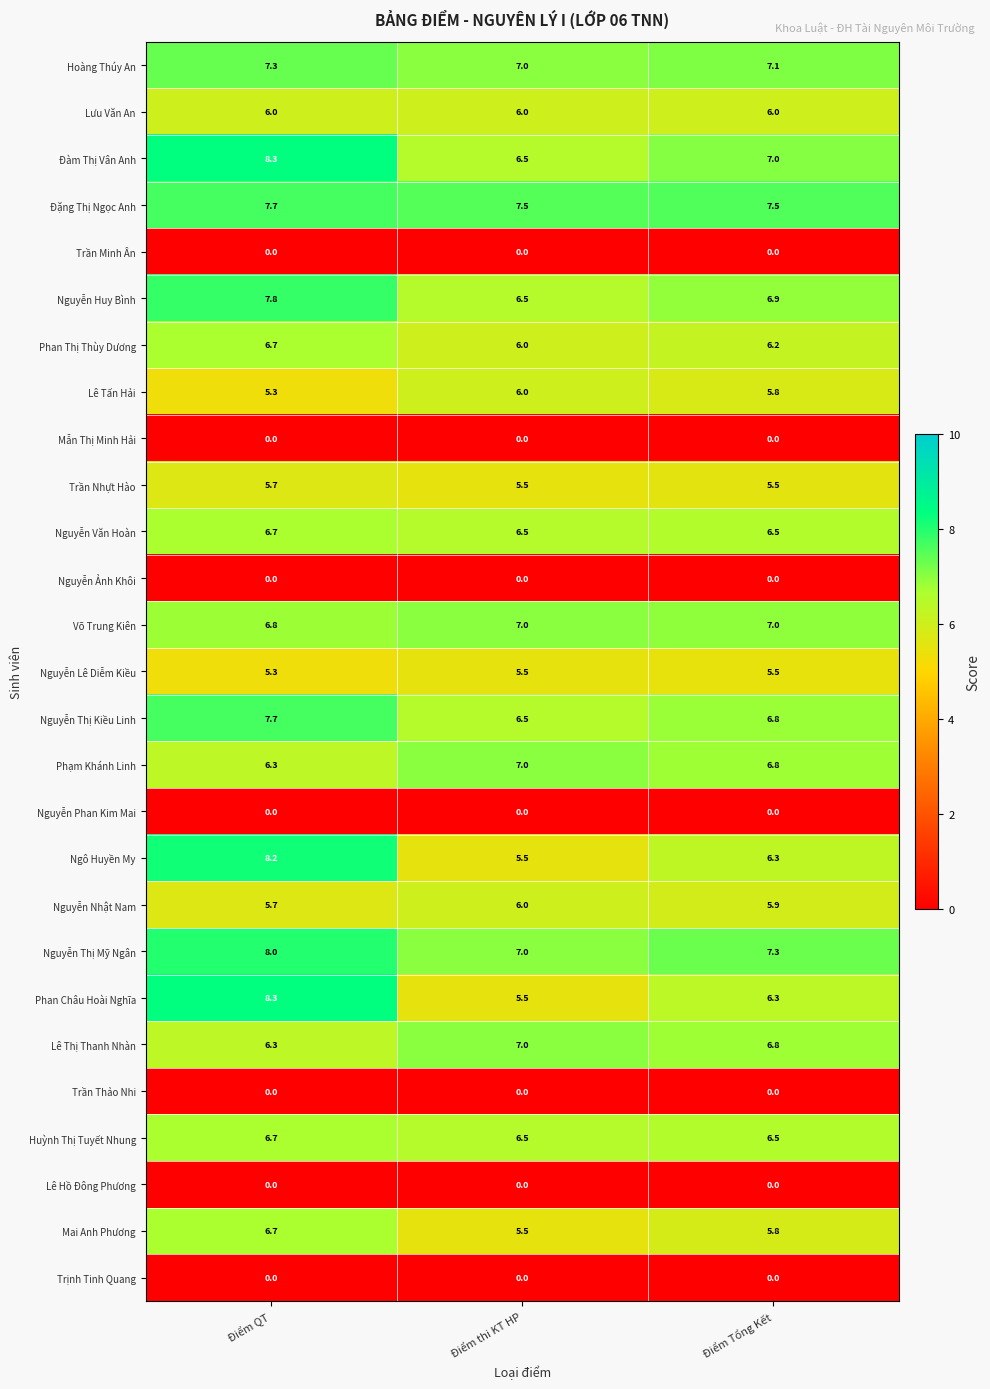

How many data points does each series have?

3